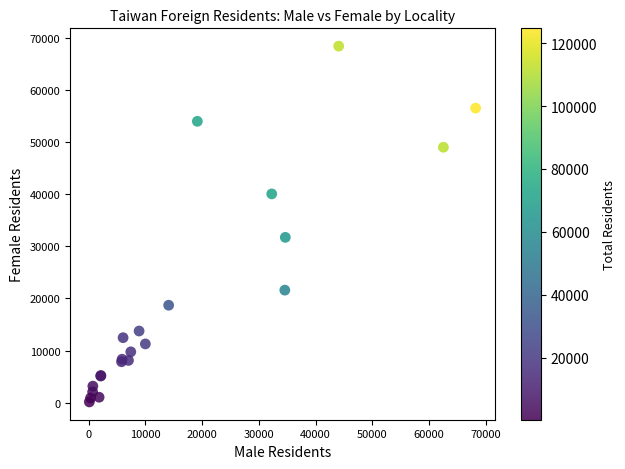

What Y value in the scatter plot is closest to 34259?

31705